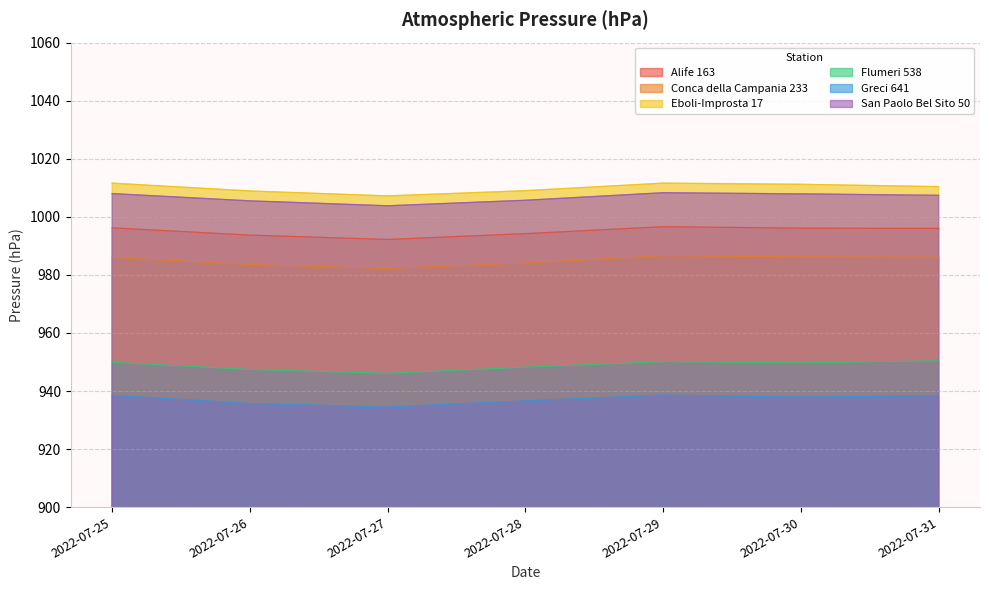

Where is Conca della Campania 233 nearest to the value 984?

2022-07-28